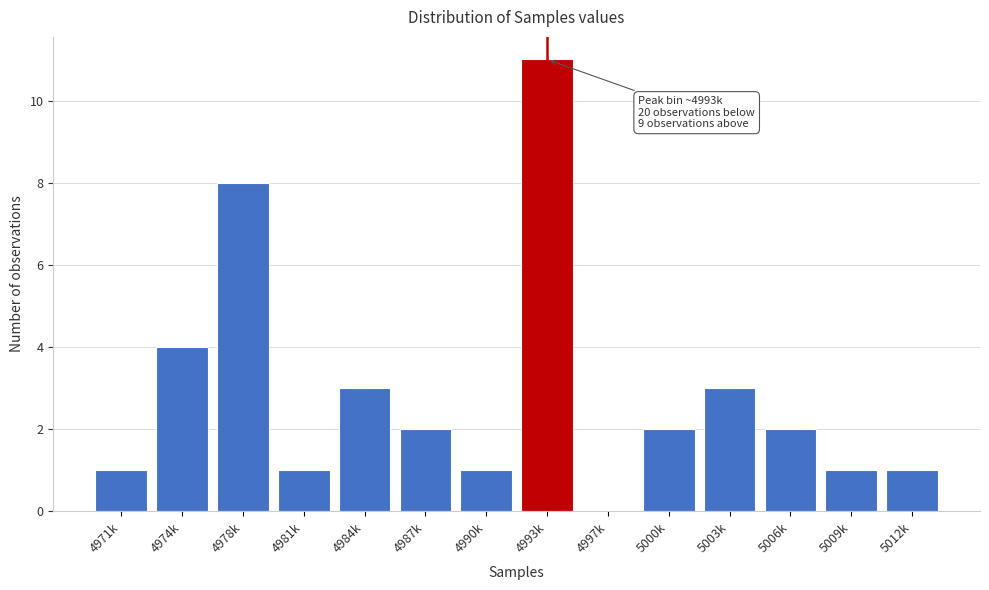

Reading left to right, list all the values displayed in this chart.

4971k=1	4974k=4	4978k=8	4981k=1	4984k=3	4987k=2	4990k=1	4993k=11	4997k=0	5000k=2	5003k=3	5006k=2	5009k=1	5012k=1